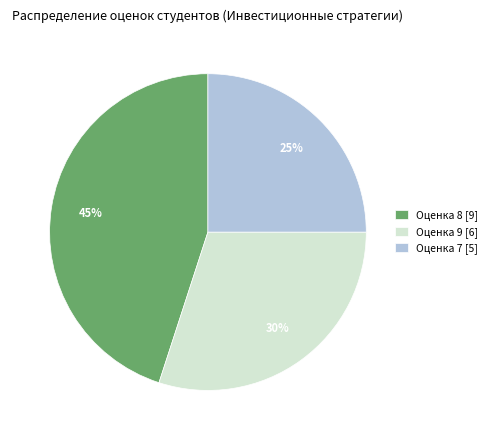

What is the smallest slice in the pie chart?

Оценка 7 [5]